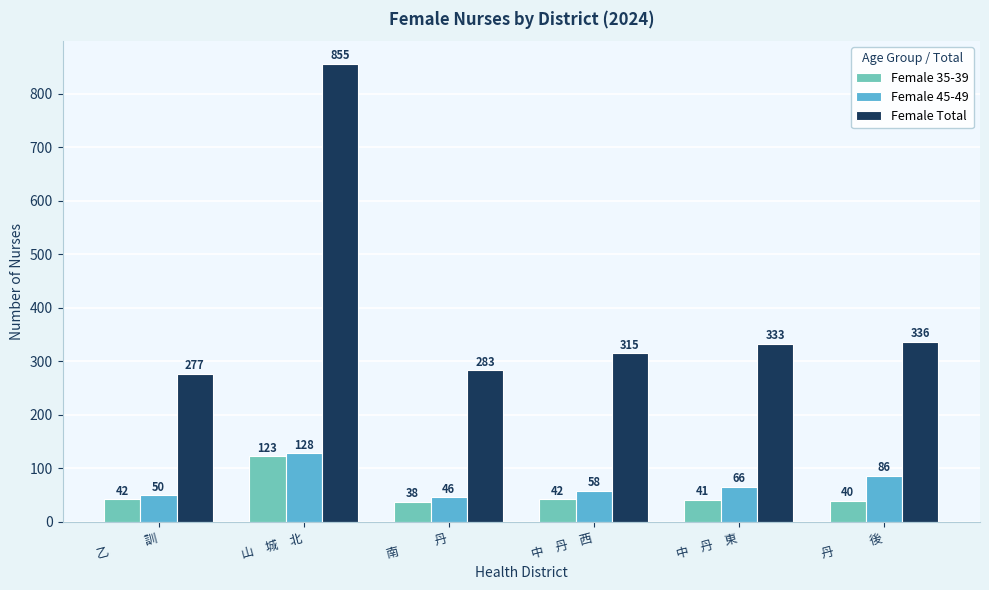

The Female Total series shows 283 at 南　　　丹. True or false?

True